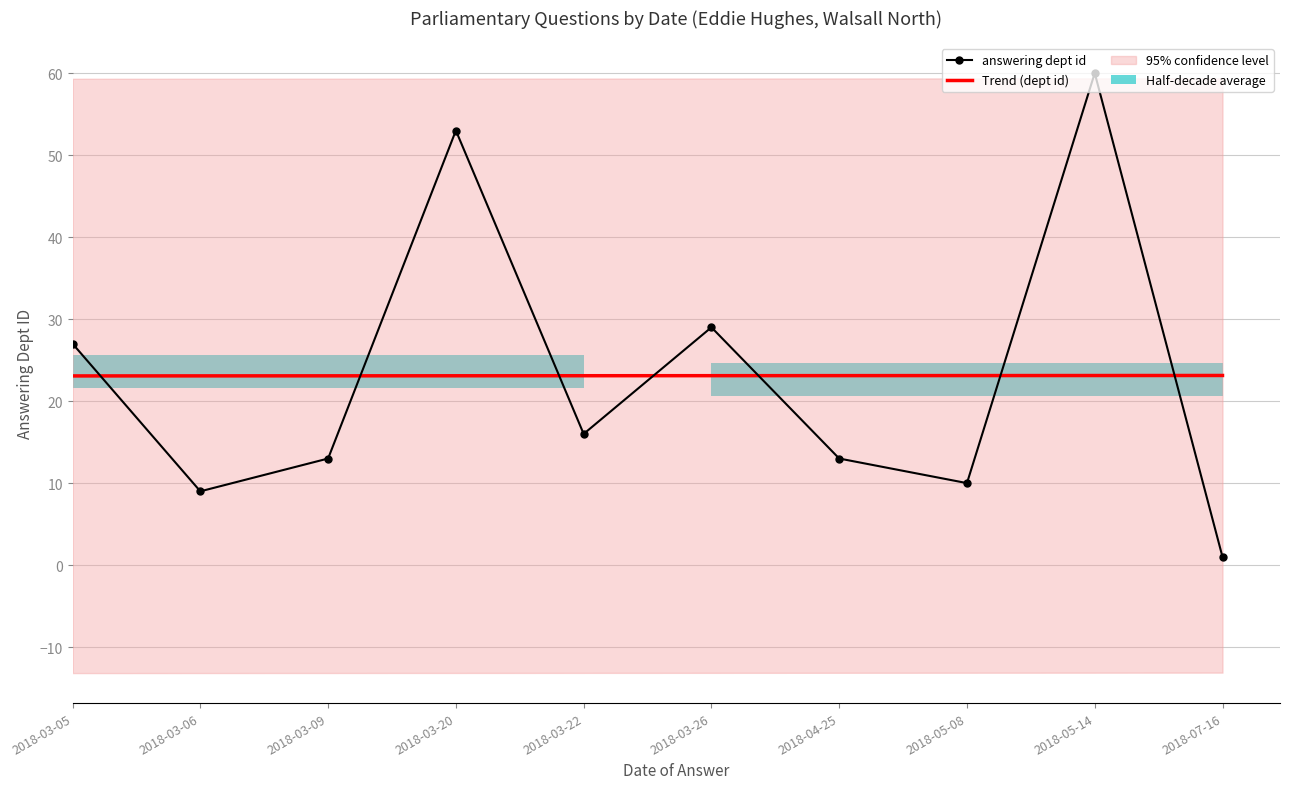

Which label corresponds to the largest value in the chart?

2018-05-14